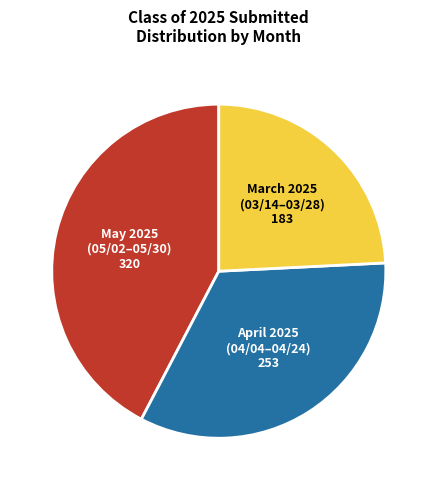

Does May 2025 (05/02–05/30) account for over 50% of the chart?

No